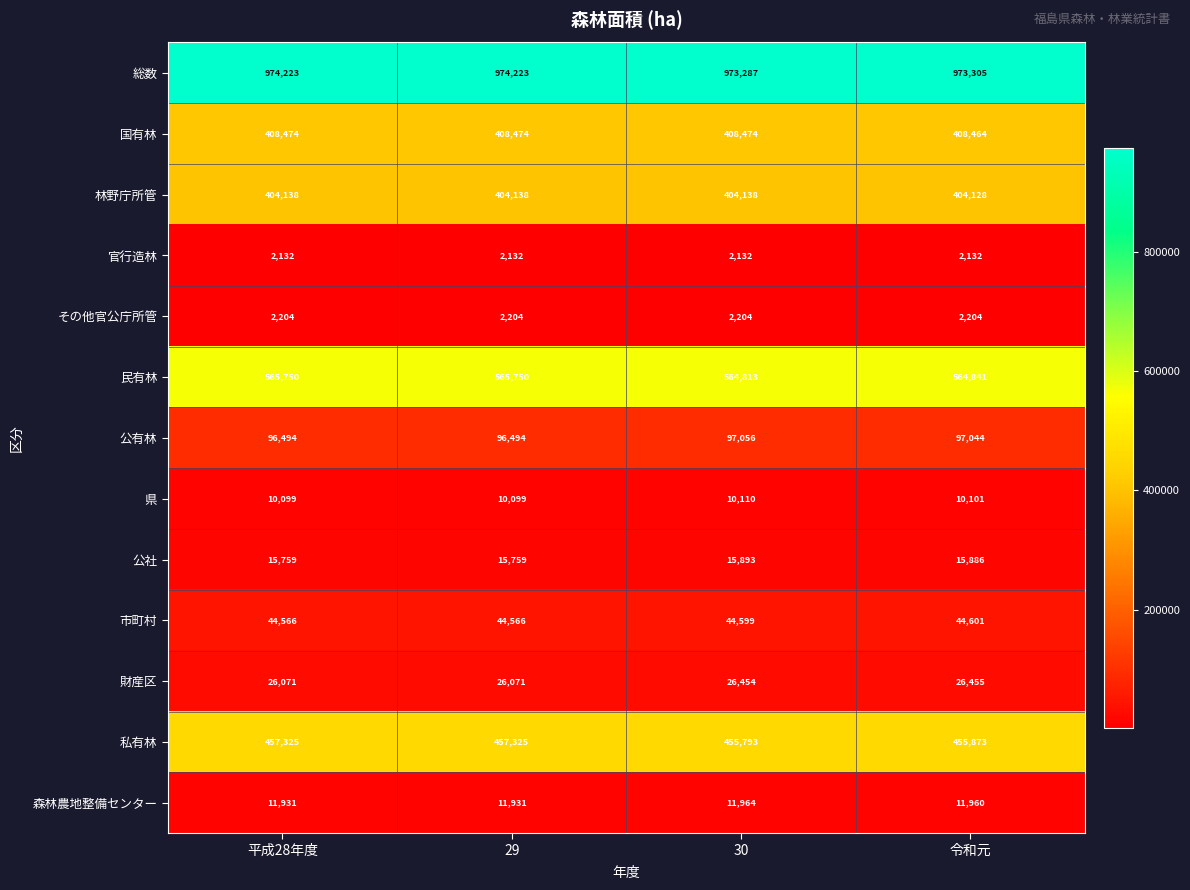

At 30, list the series in order from largest to smallest.

総数, 民有林, 私有林, 国有林, 林野庁所管, 公有林, 市町村, 財産区, 公社, 森林農地整備センター, 県, その他官公庁所管, 官行造林